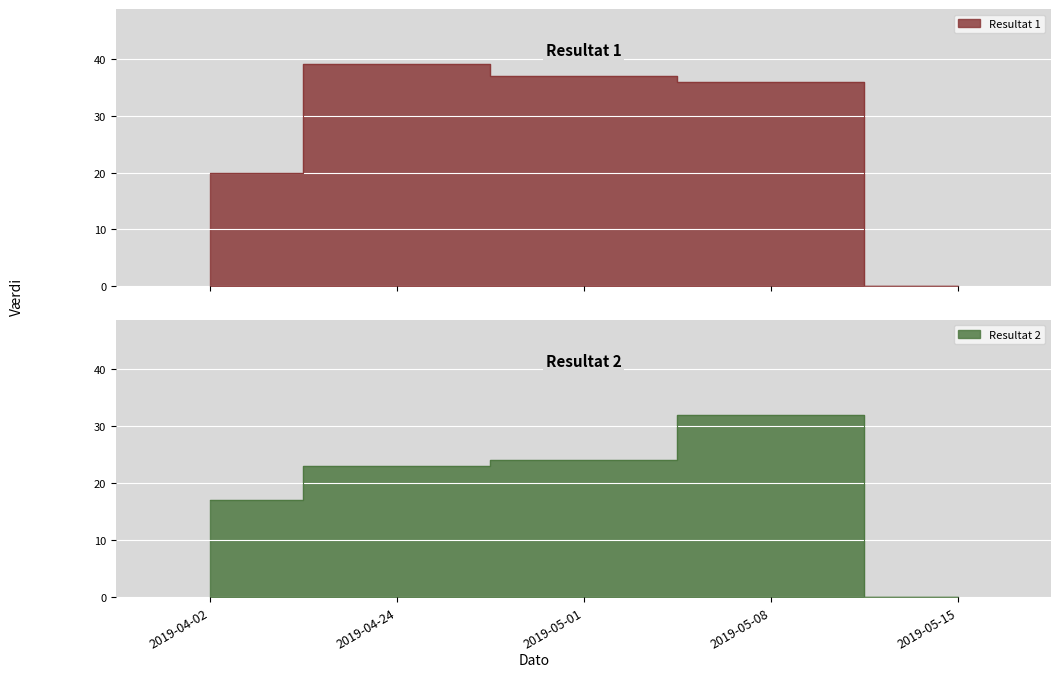

Does the chart display data point markers on the line(s)?

No